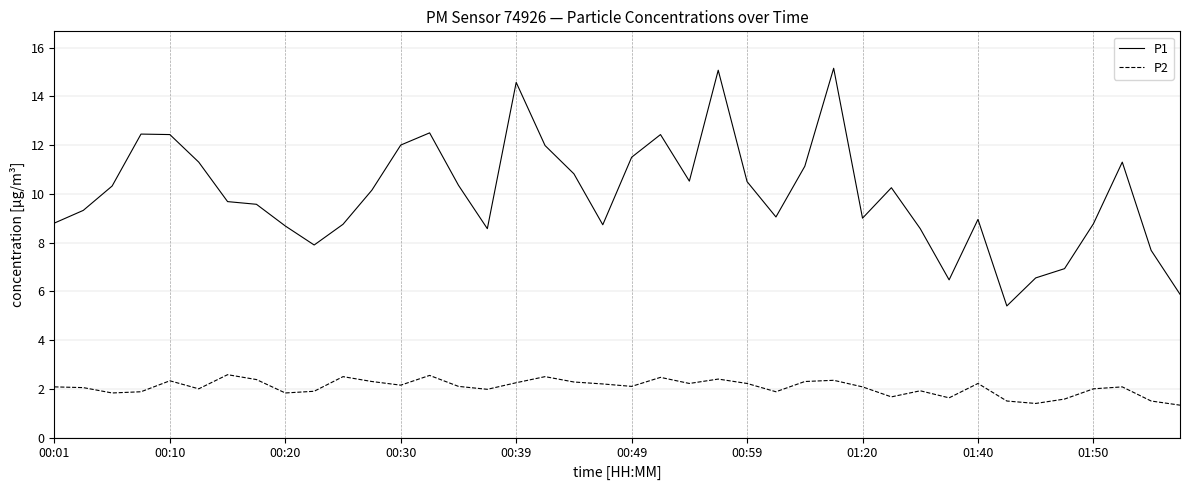

Which series has the largest total across all categories?

P1